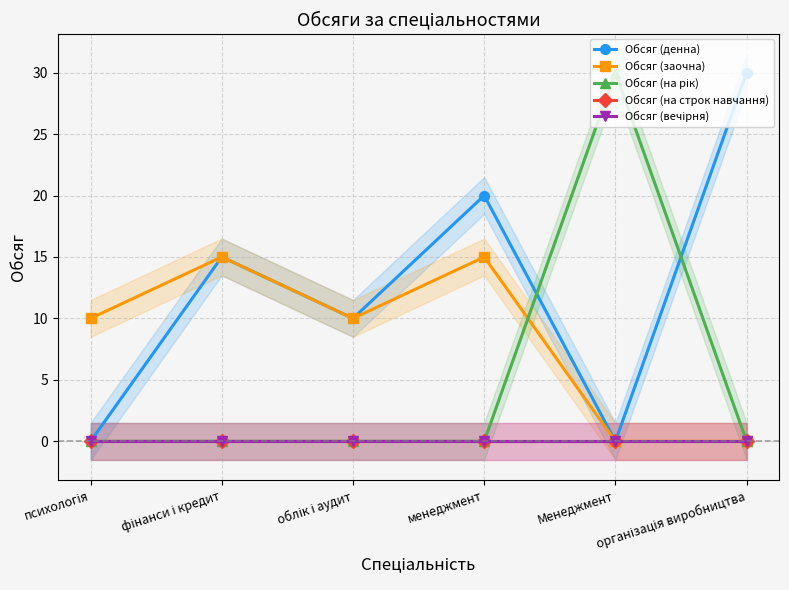

What is the sum of the Обсяг (на рік) values at менеджмент and Менеджмент?

30